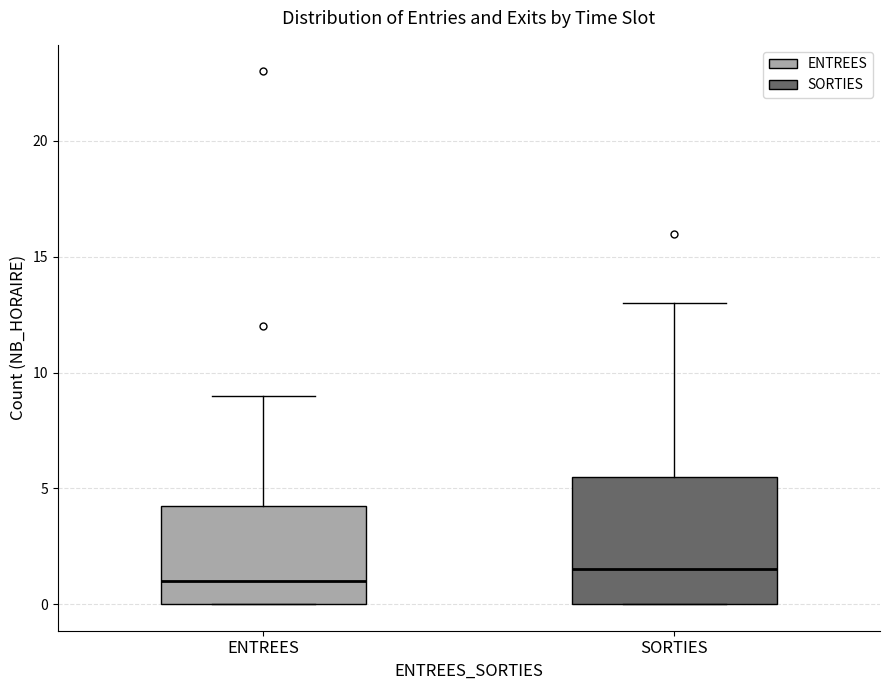

Comparing the boxes themselves (not the whiskers), which one is the tallest?

SORTIES